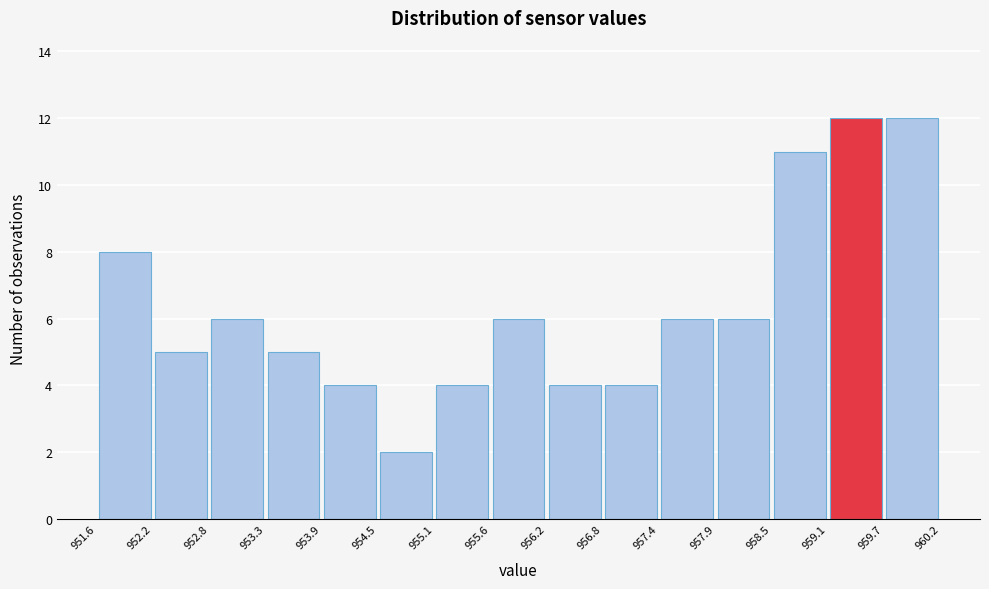

Reading left to right, transcribe this chart: for each bar, give the range it covers on the x-axis and its height. The values are not printed on the chart, so give them approximately, as read against the axis.

951.6 to 952.2: 8
952.2 to 952.8: 5
952.8 to 953.3: 6
953.3 to 953.9: 5
953.9 to 954.5: 4
954.5 to 955.1: 2
955.1 to 955.6: 4
955.6 to 956.2: 6
956.2 to 956.8: 4
956.8 to 957.4: 4
957.4 to 957.9: 6
957.9 to 958.5: 6
958.5 to 959.1: 11
959.1 to 959.7: 12
959.7 to 960.2: 12